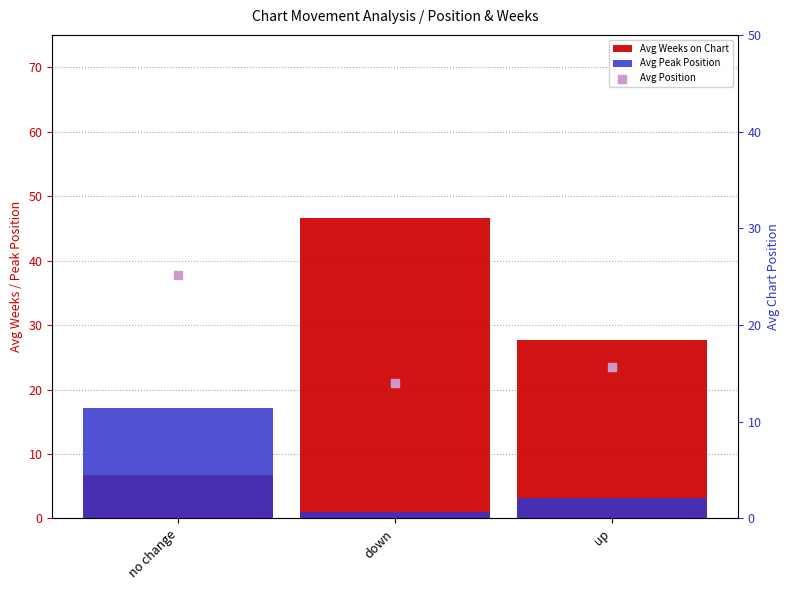

Which series contains the lowest Y value?

Avg Peak Position